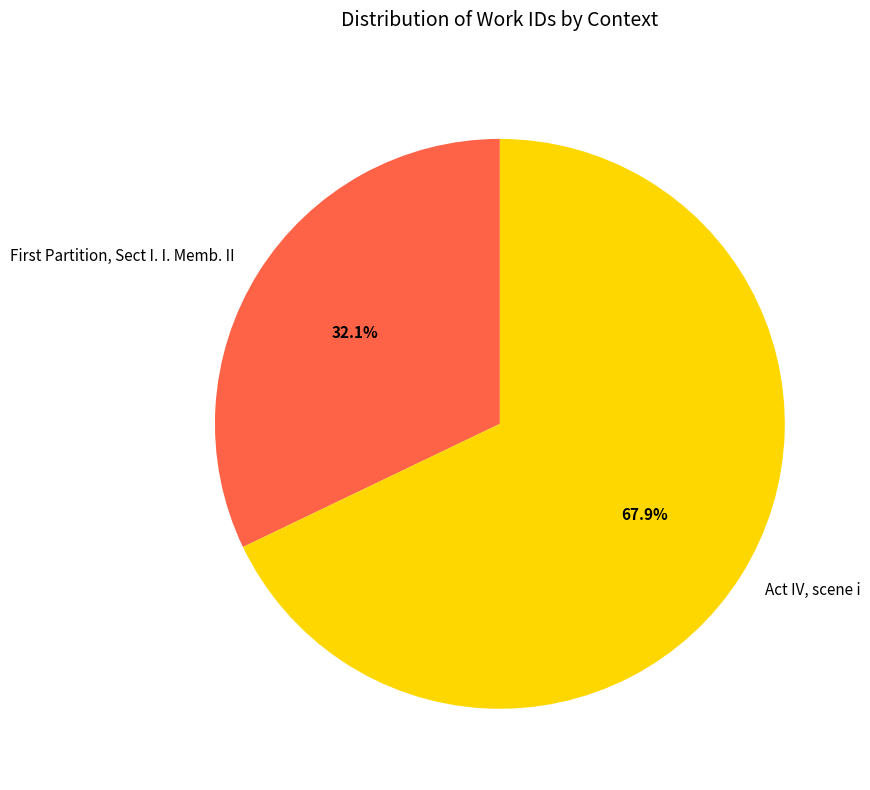

What is the smallest slice in the pie chart?

First Partition, Sect I. I. Memb. II